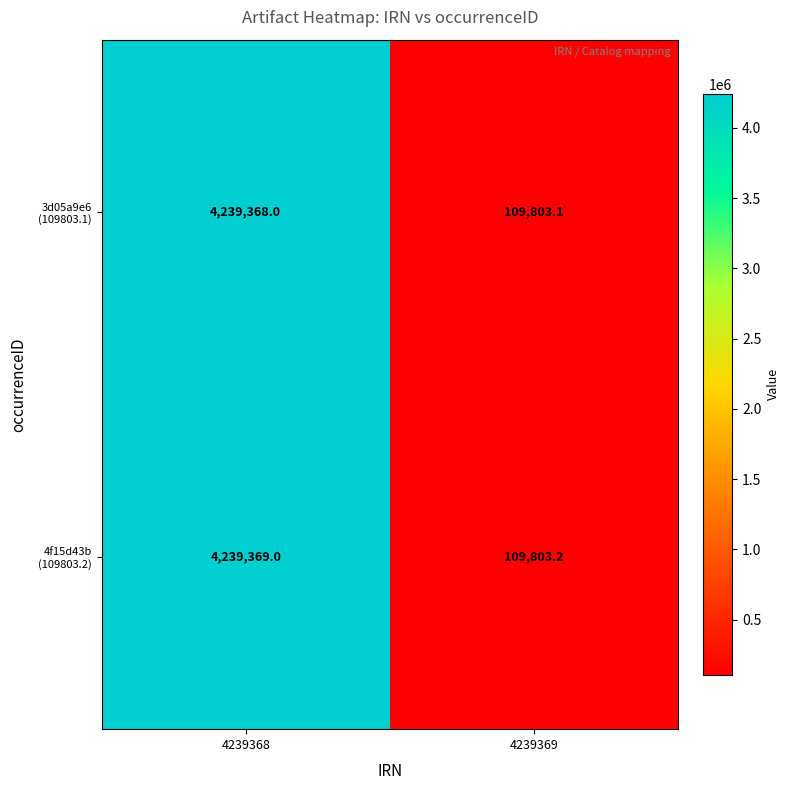

Which label corresponds to the smallest value in the chart?

4239369